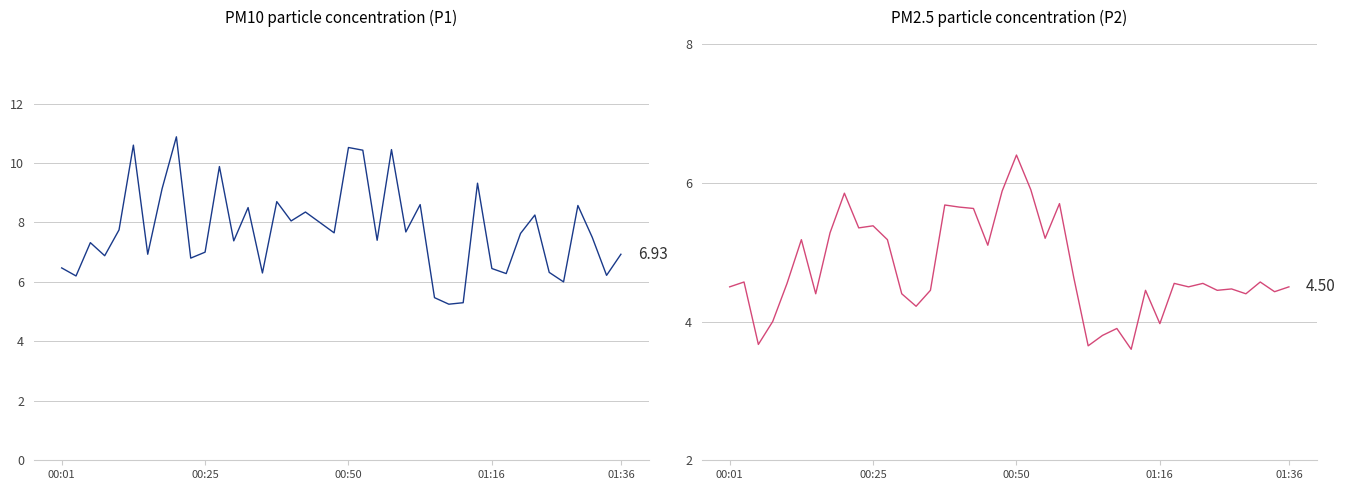

At which category does the chart reach its minimum across all series?

28